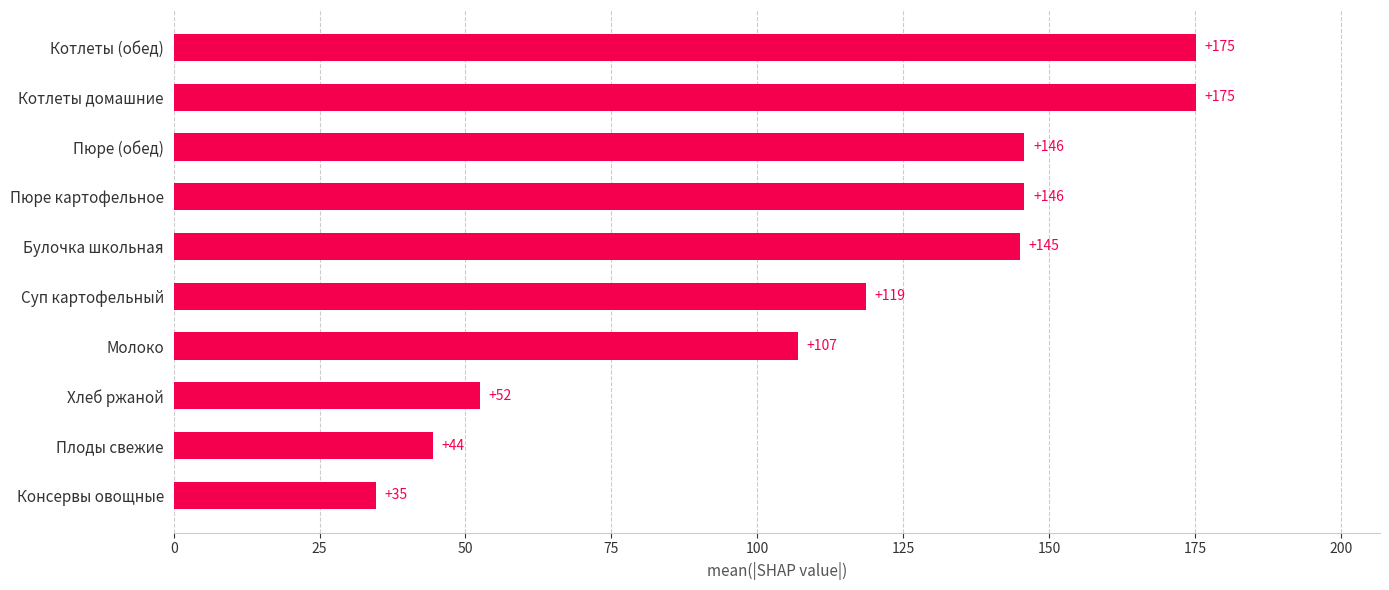

At which label is the value closest to 104?

Молоко